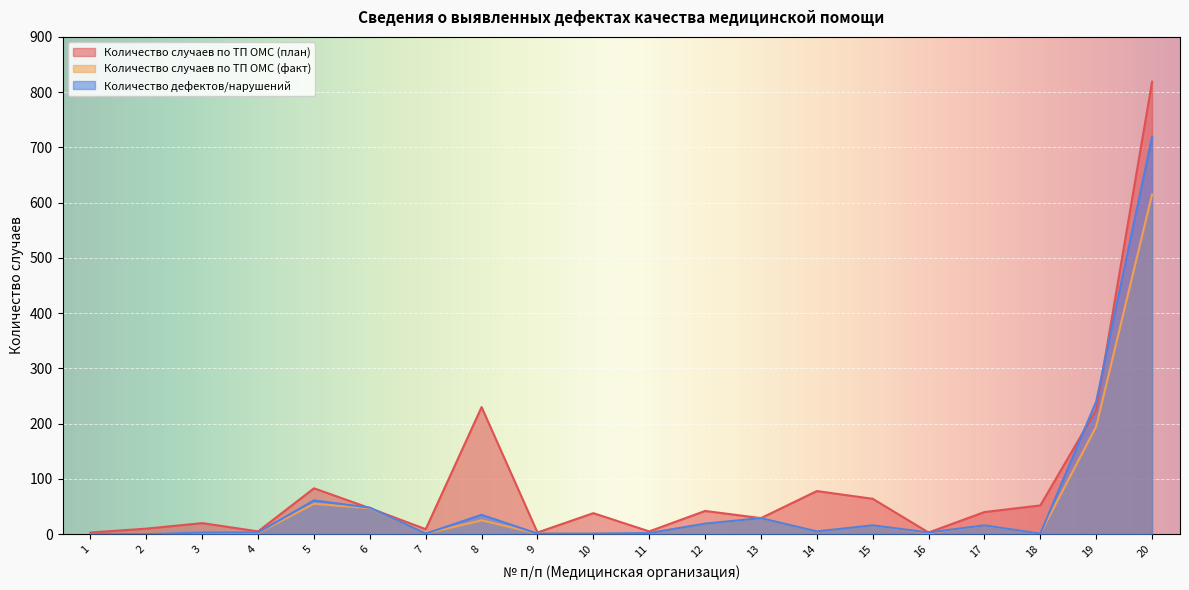

Which series has the widest spread of values?

Количество случаев по ТП ОМС (план)